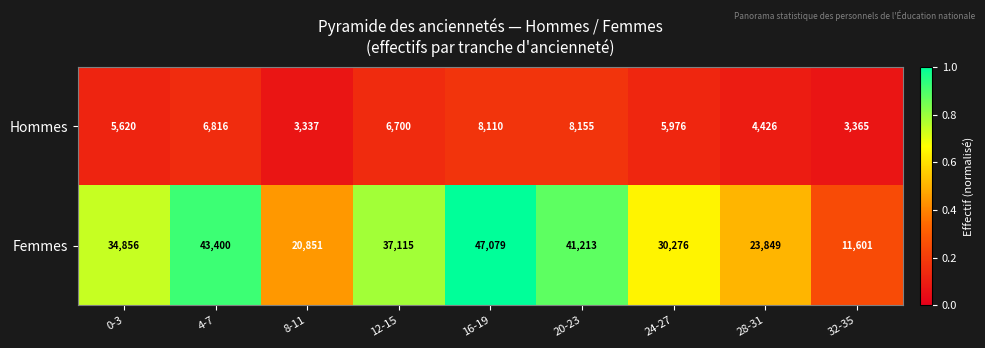

True or false: Hommes has a value of 2967 at 20-23.

False